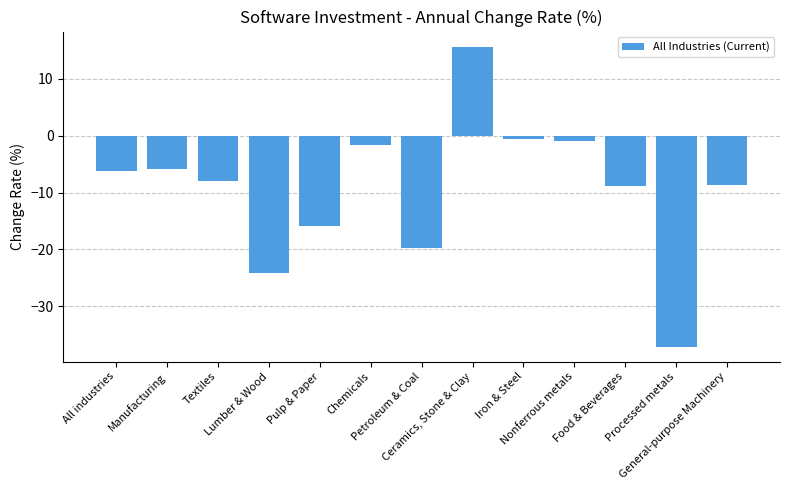

Rank the categories by value from lowest to highest.

Processed metals, Lumber & Wood, Petroleum & Coal, Pulp & Paper, Food & Beverages, General-purpose Machinery, Textiles, All industries, Manufacturing, Chemicals, Nonferrous metals, Iron & Steel, Ceramics, Stone & Clay